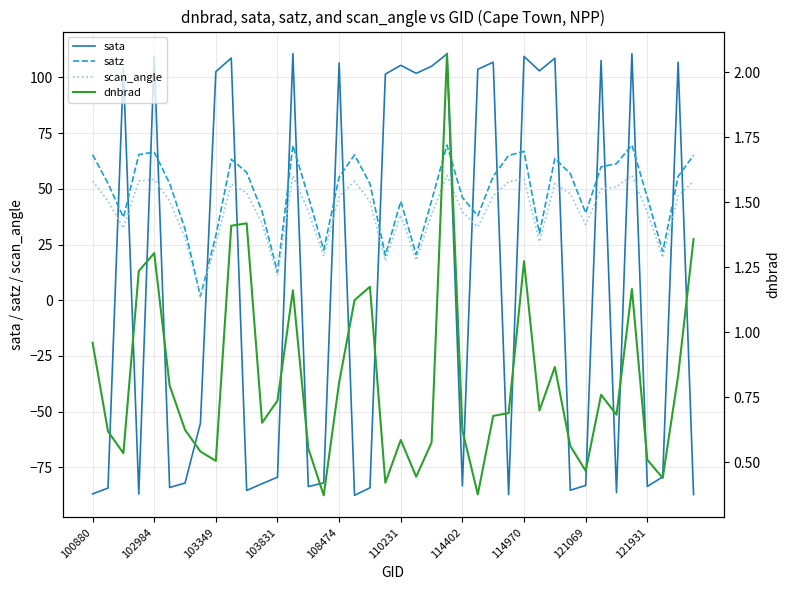

How many lines are shown in the chart?

4